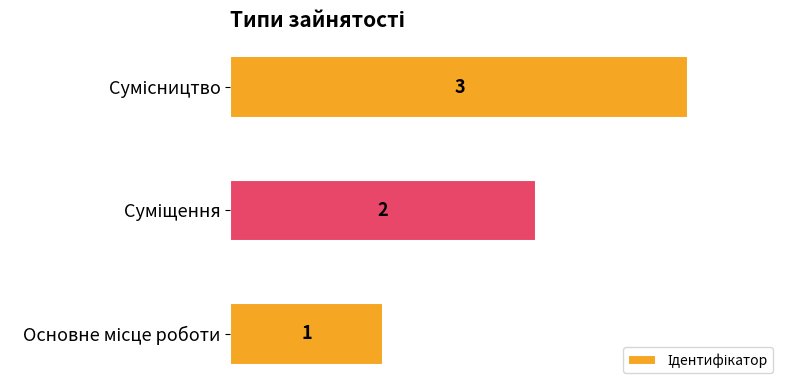

What is the maximum value shown in the chart?

3